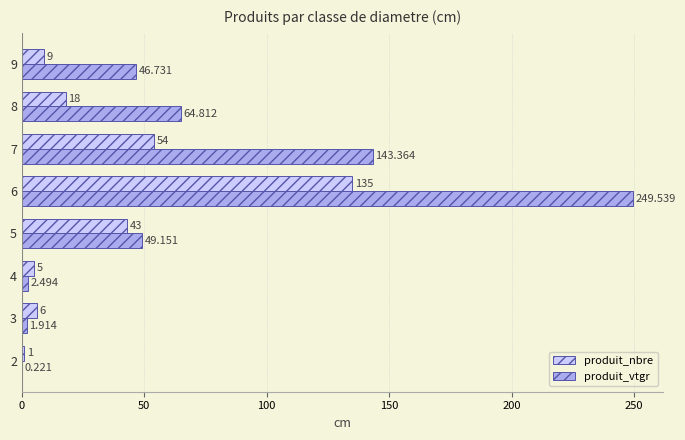

Which series changed the most between 2 and 9?

produit_vtgr